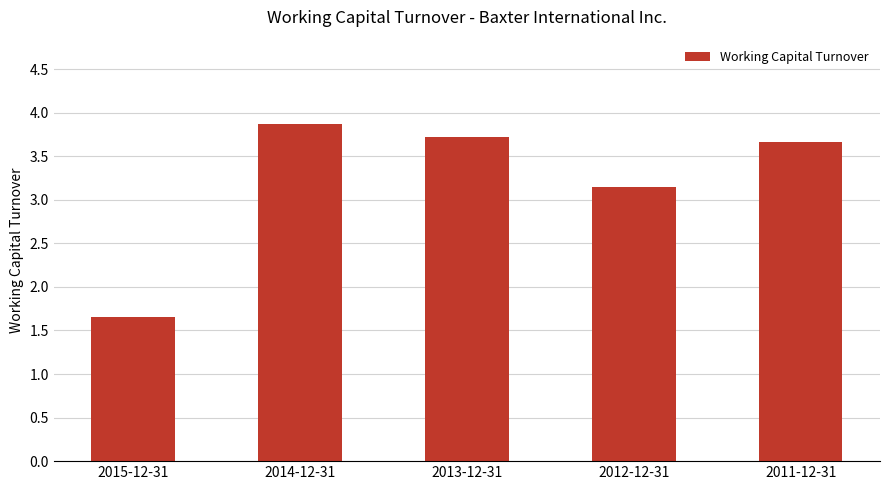

What is the sum of all values?

16.1